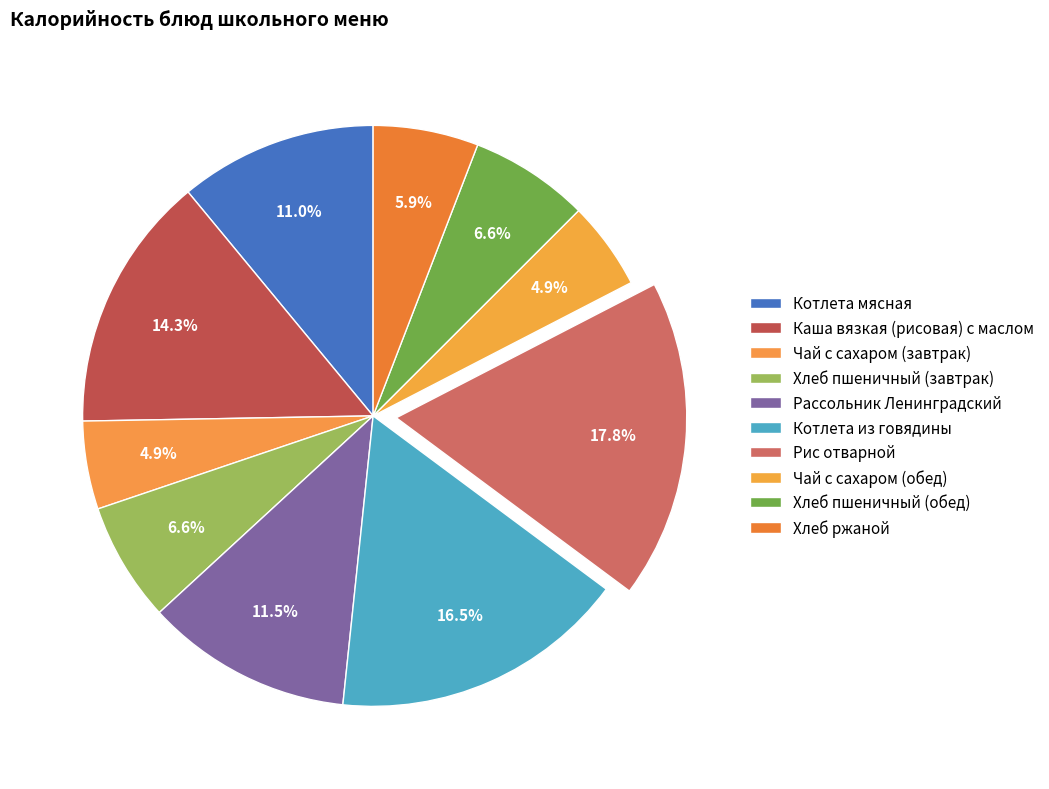

To the nearest percent, what percentage of the pie is Чай с сахаром (обед)?

5%